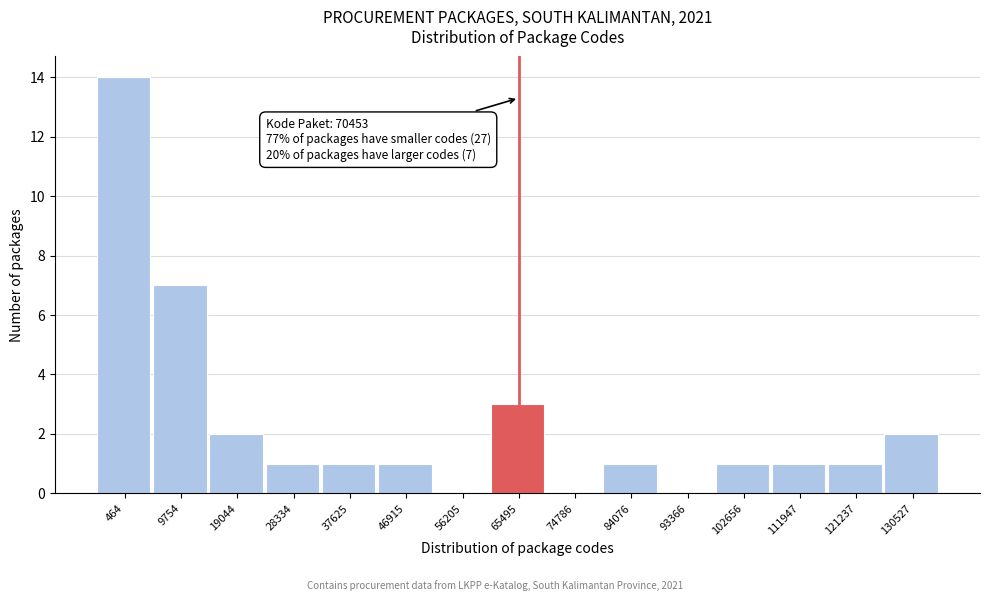

Reading left to right, what are all the values shown in this chart?

464=14	9754=7	19044=2	28334=1	37625=1	46915=1	56205=0	65495=3	74786=0	84076=1	93366=0	102656=1	111947=1	121237=1	130527=2